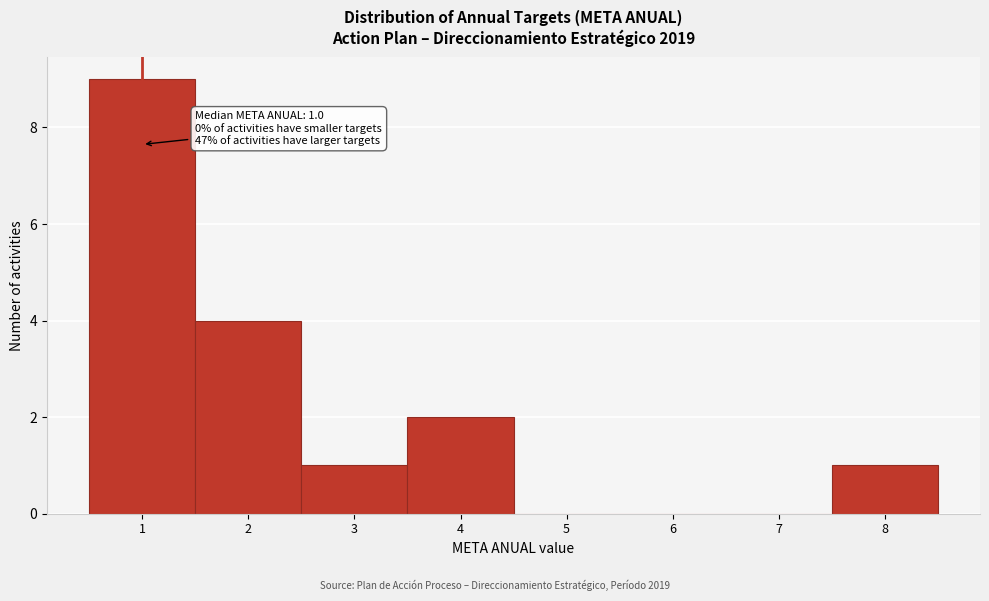

Over which range of the x-axis is the bar tallest?

0.5 to 1.5